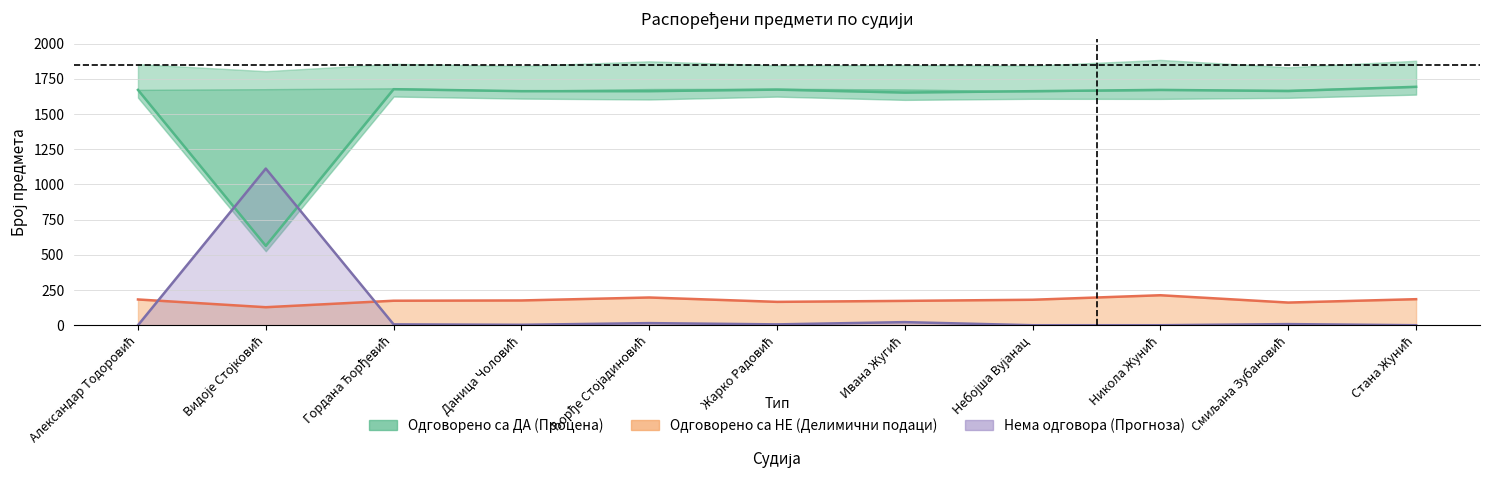

True or false: Одговорено са ДА has more than 2 interior local peaks.

True